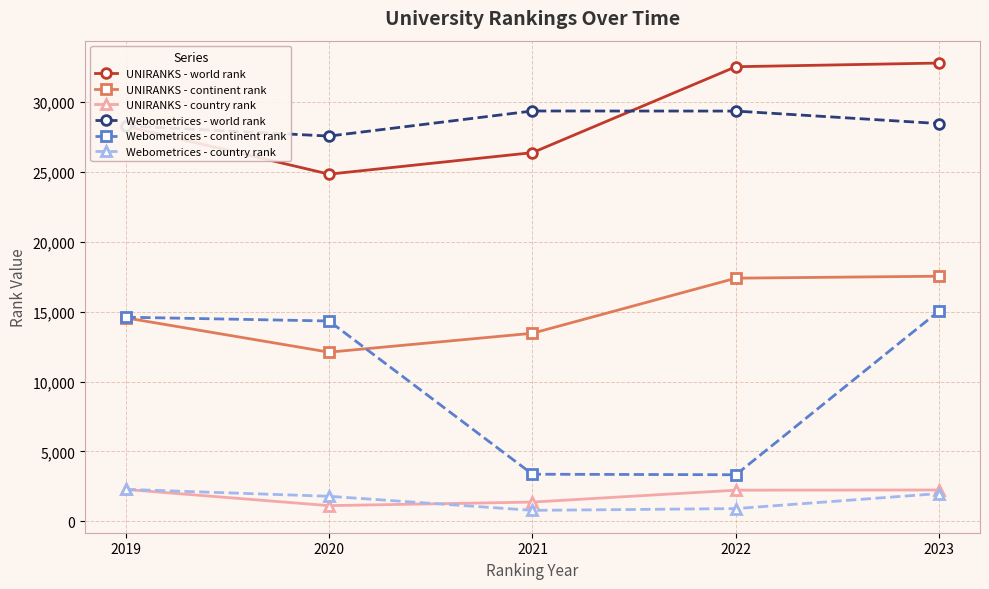

How many distinct data groups are displayed?

6